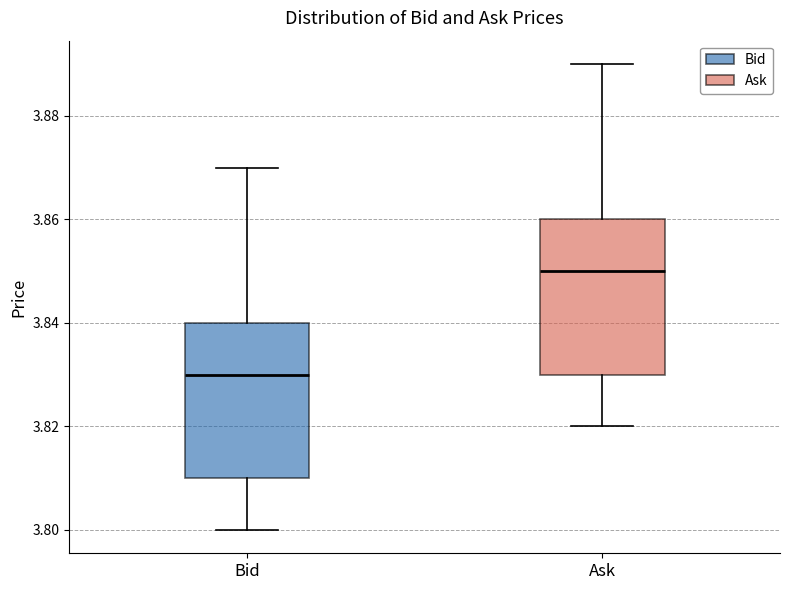

Reading left to right, transcribe this box plot: for each box, give where its median line is, the range the box spans, and where its two whiskers end, as read against the y-axis. The values are not printed on the chart, so give them approximately, as read against the axis.

Bid: median 3.83, box 3.81 to 3.84, whiskers 3.80 to 3.87
Ask: median 3.85, box 3.83 to 3.86, whiskers 3.82 to 3.89